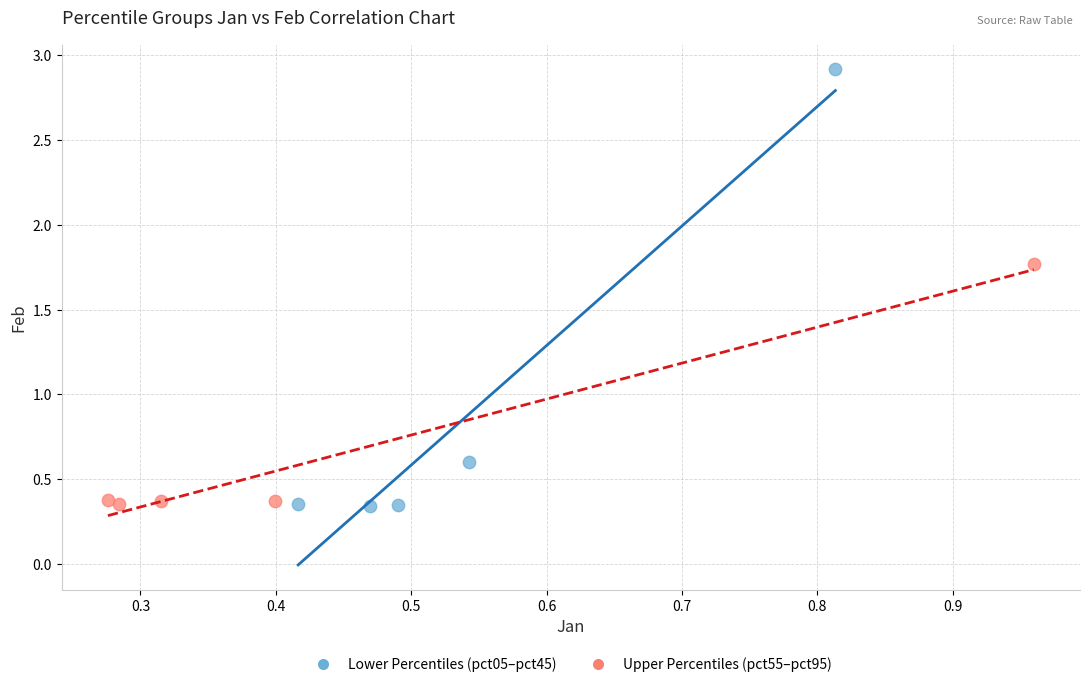

Which series has the largest Y range (max minus min)?

Lower Percentiles (pct05–pct45)